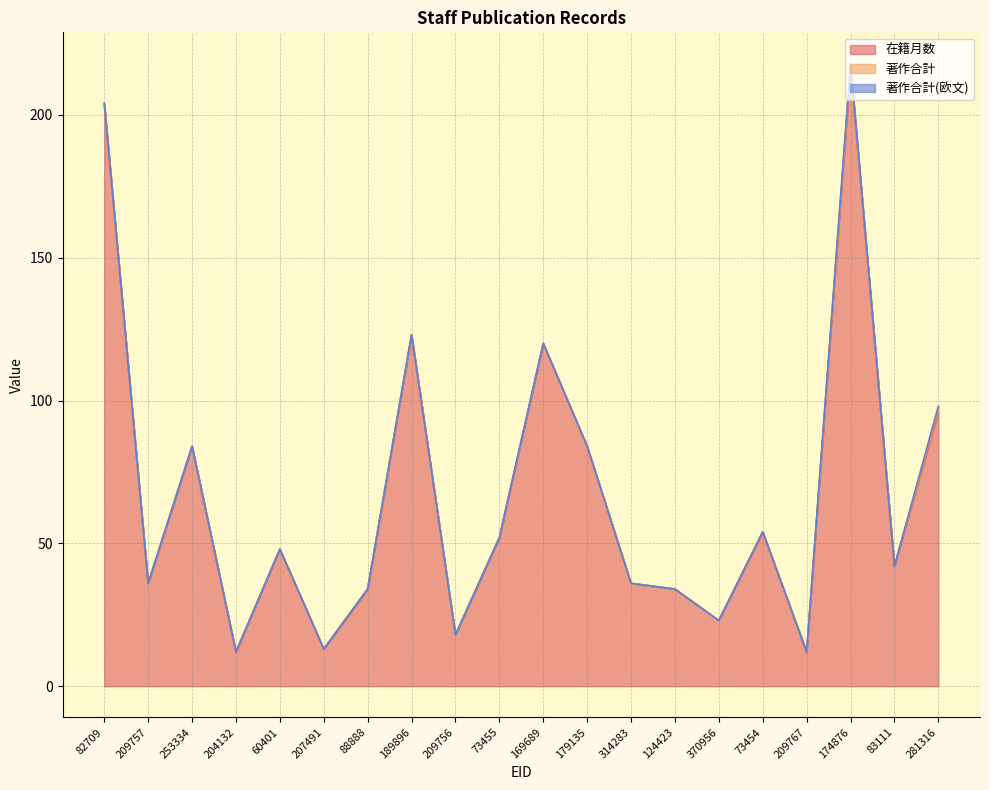

List the series in order of their peak value, highest first.

在籍月数, 著作合計, 著作合計(欧文)